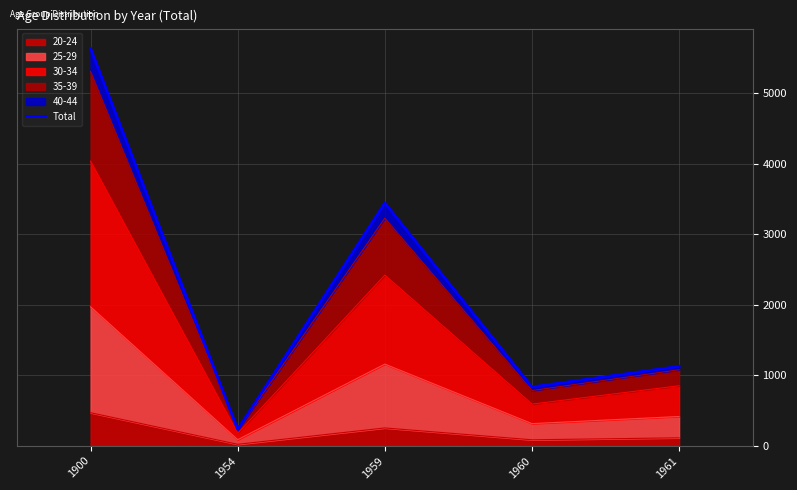

Is it true that the value at 1959 is 2280?

False